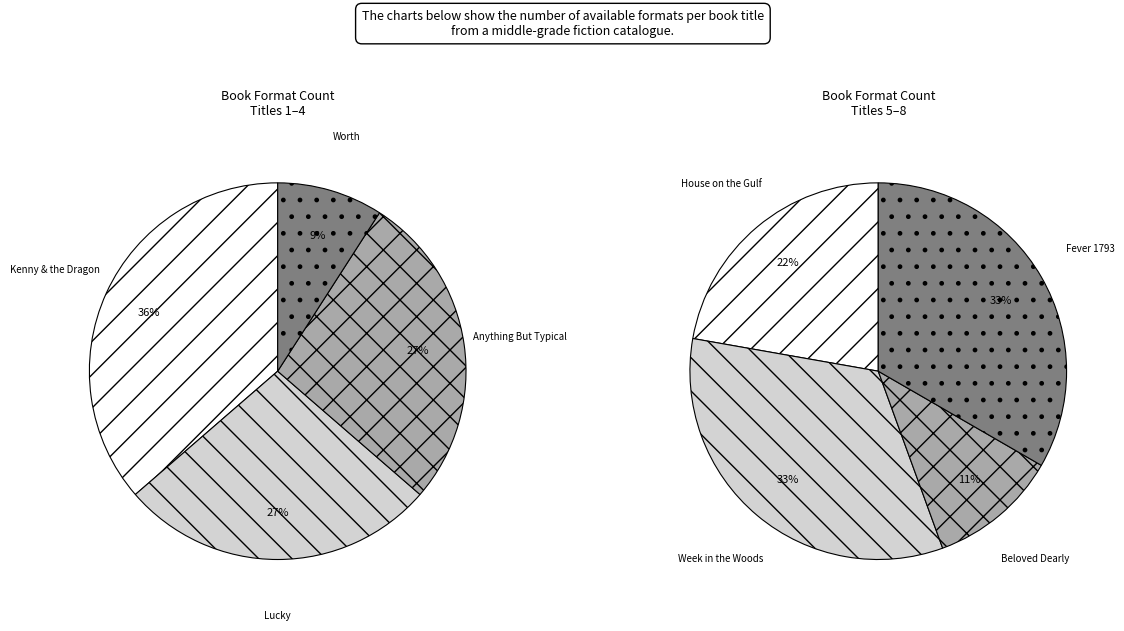

Count the number of slices in the pie.

8